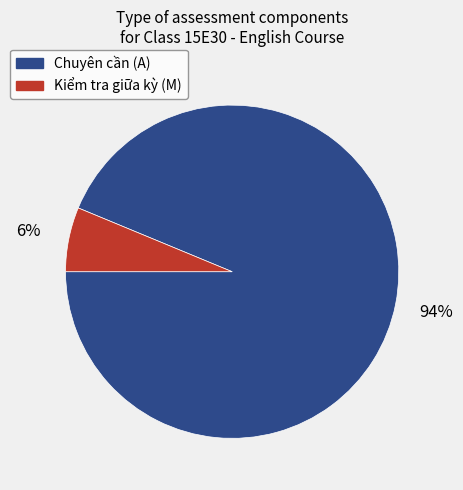

Is the sum of Chuyên cần (A) and Kiểm tra giữa kỳ (M) greater than half?

Yes